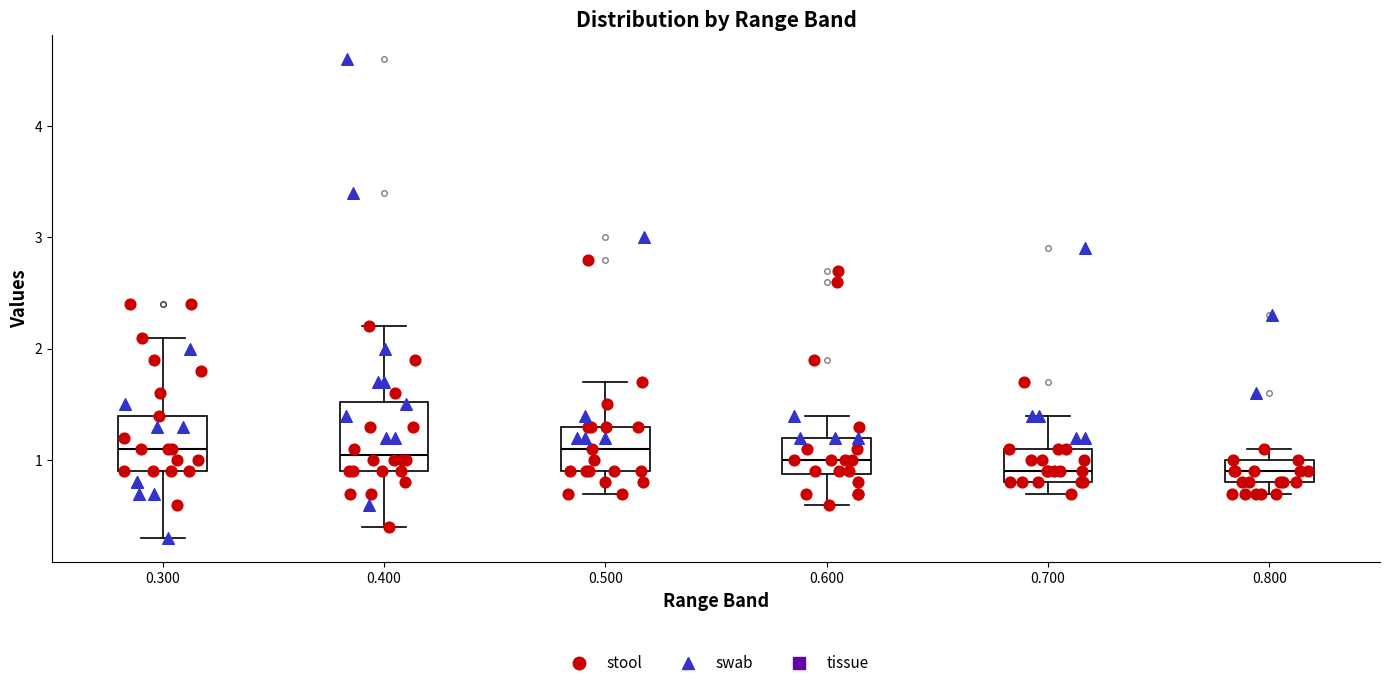

Where is the upper edge of the box at x = 0.500 on the y-axis? The values are not printed on the chart, so give them approximately, as read against the axis.

1.3